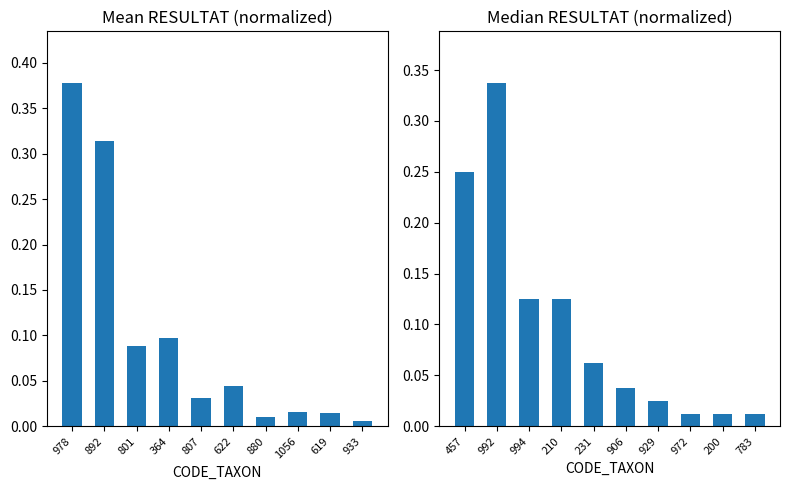

What position from the right is 978?

10